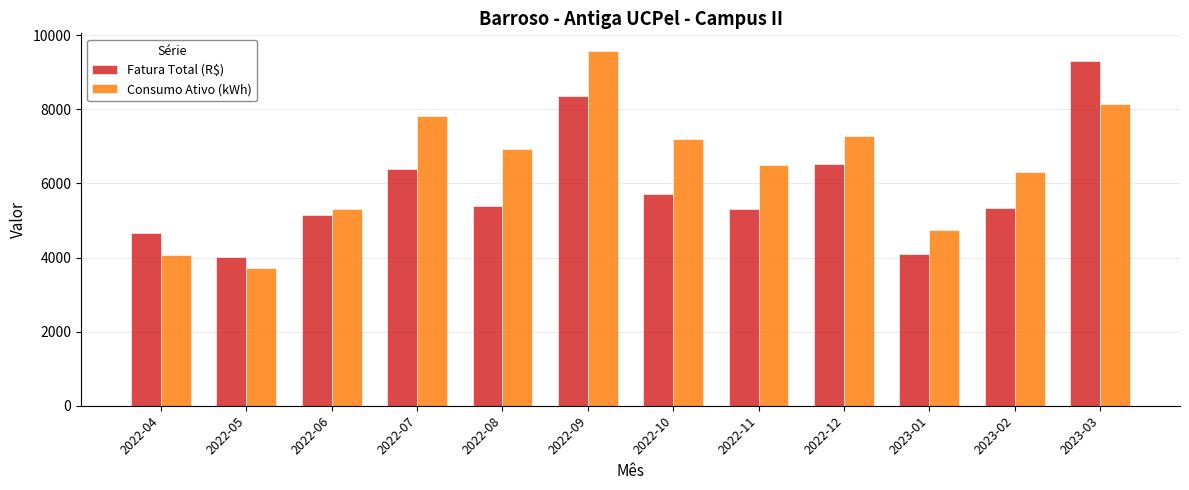

Where does the Fatura Total (R$) series first go above 5387?

2022-07